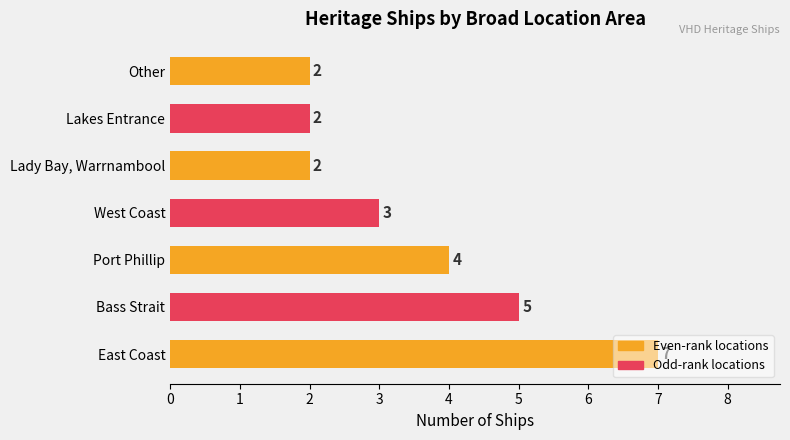

What is the maximum value shown in the chart?

7